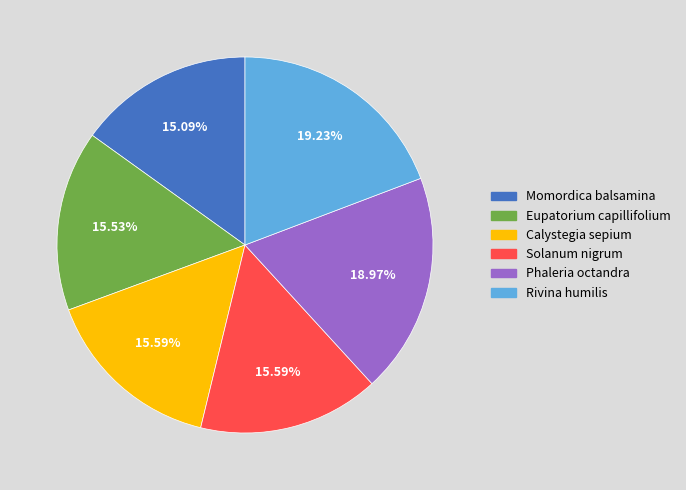

How many segments does this pie chart have?

6